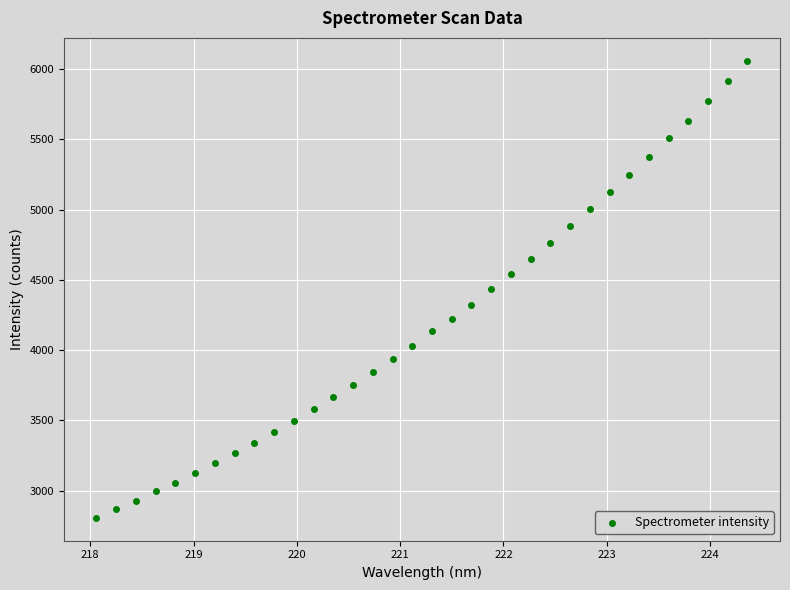

What is the range of X values (max minus min)?

6.3